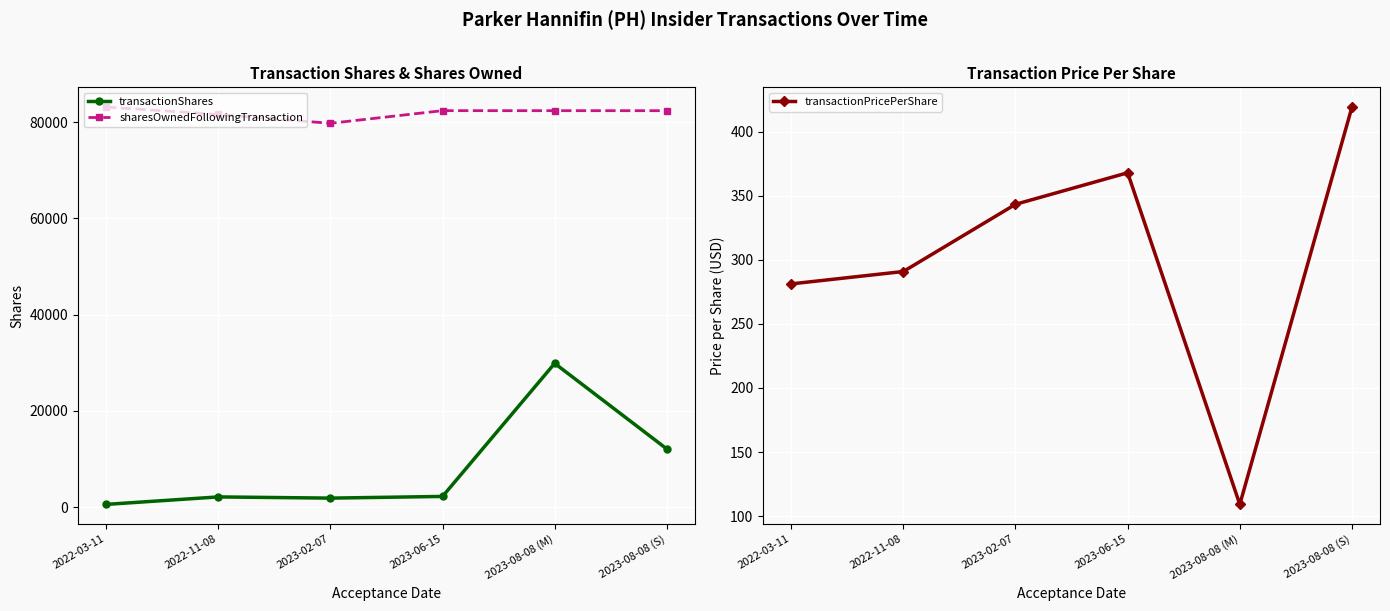

What is the minimum value for sharesOwnedFollowingTransaction?

79784